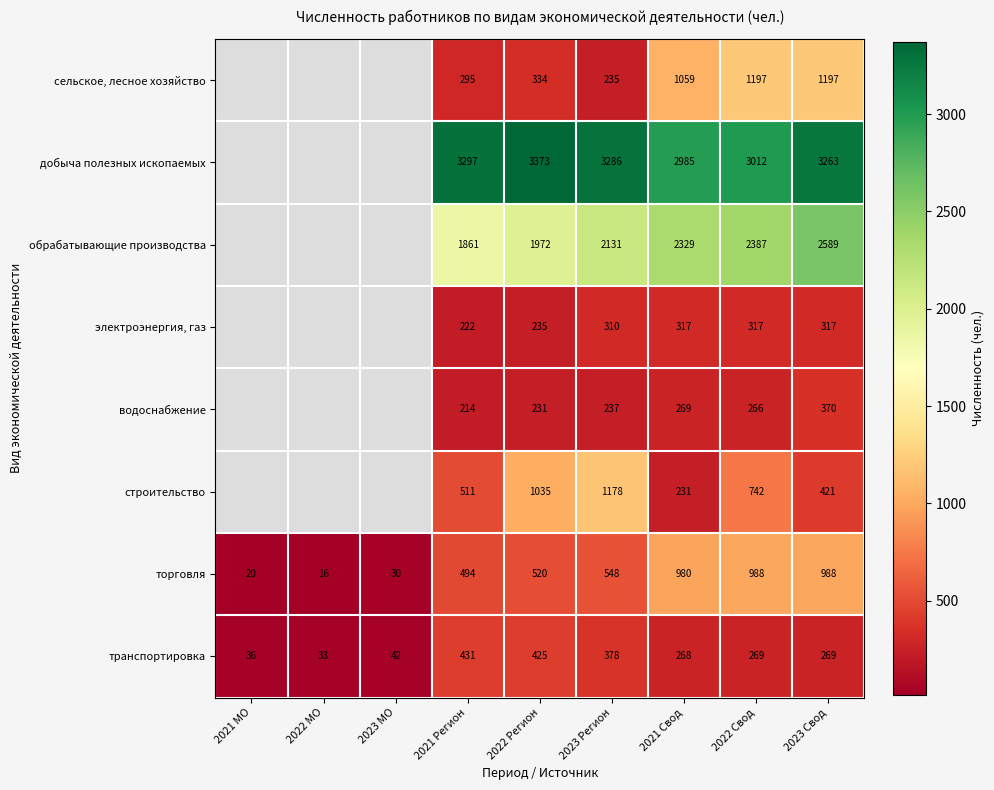

What is the spread (max minus min) of values at 2022 Свод?

2746